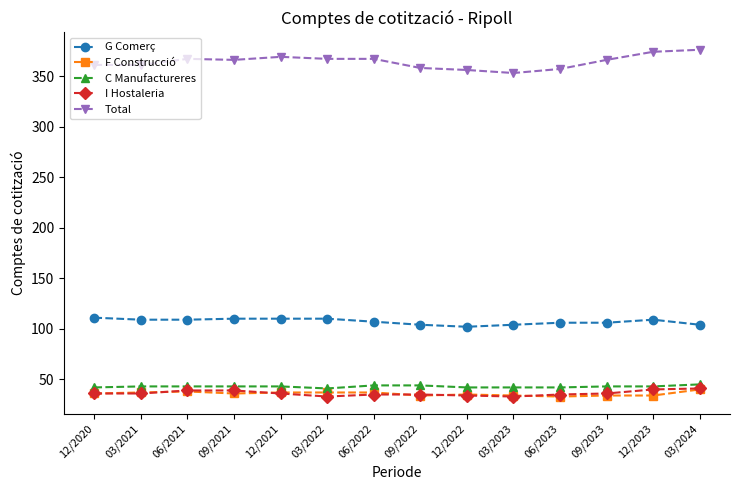

What is the sum of all G Comerç values?

1501